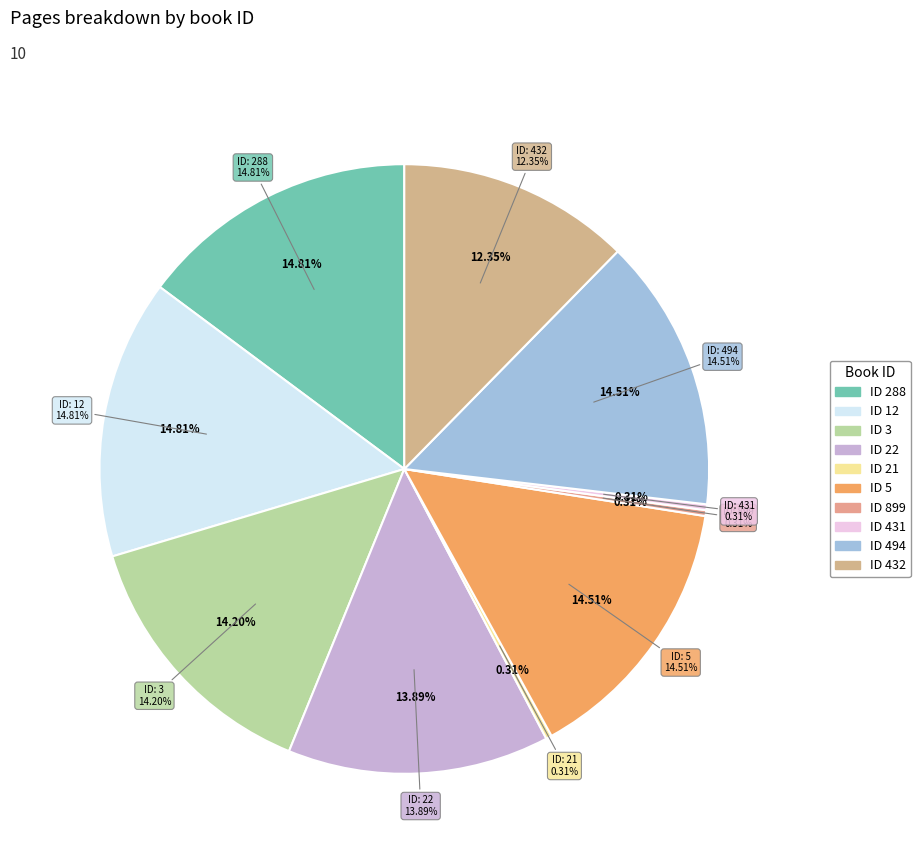

What is the largest slice in the pie chart?

288